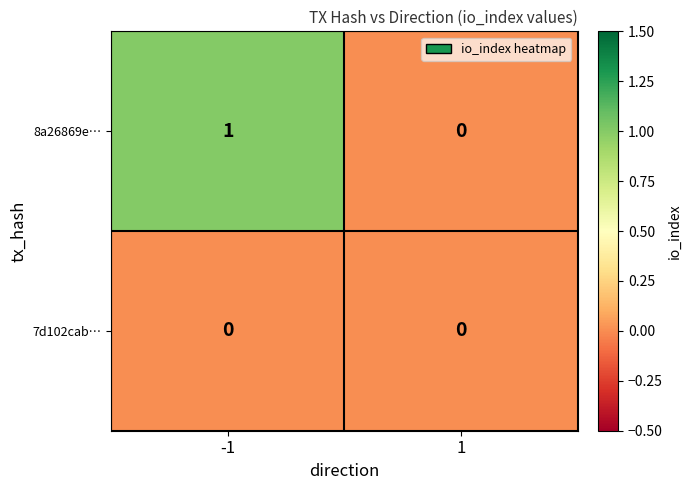

Is it true that 8a26869e… equals 0 at 1?

True